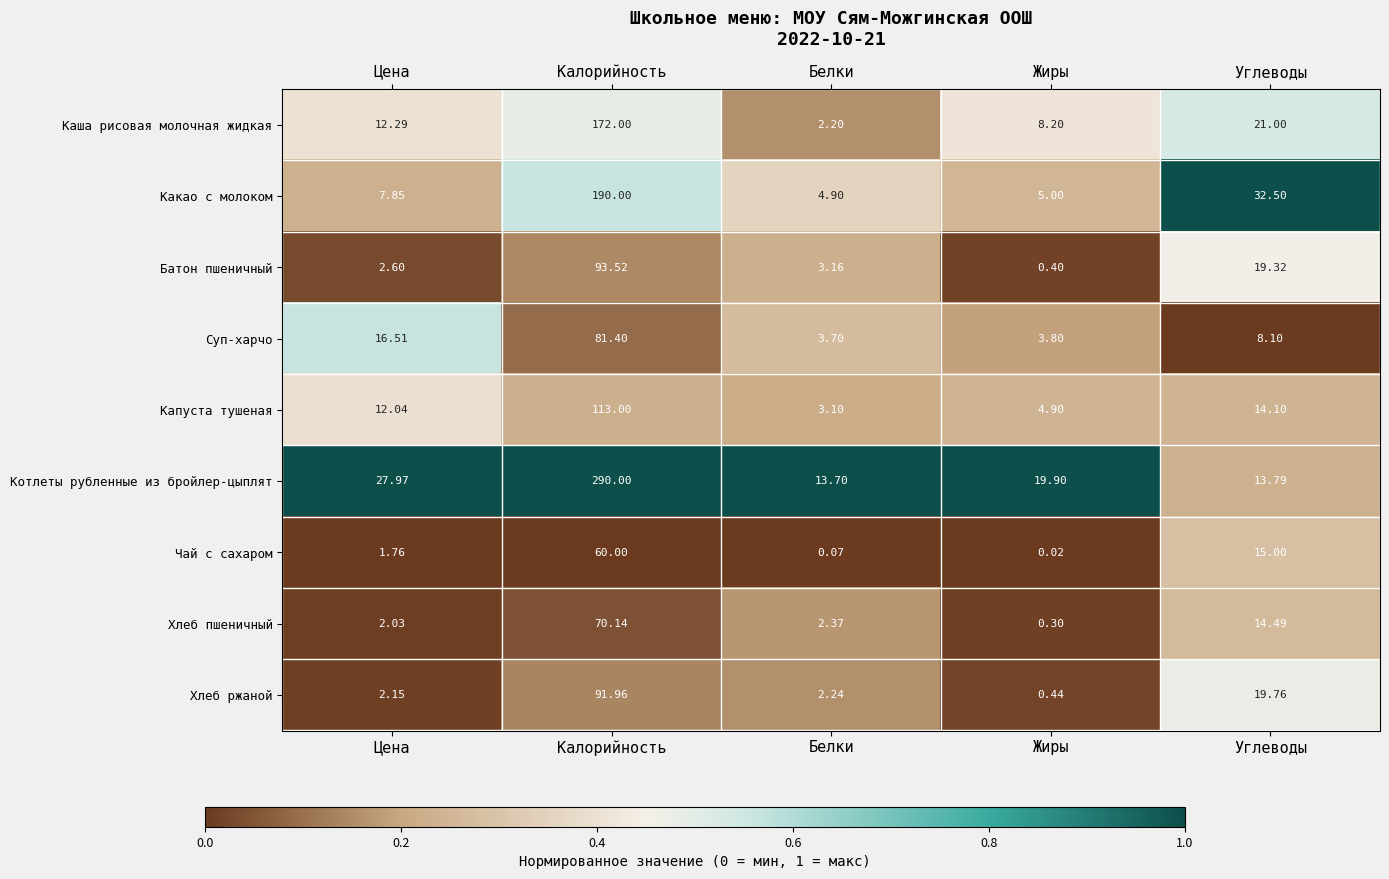

Which series has the largest range (max minus min)?

Котлеты рубленные из бройлер-цыплят